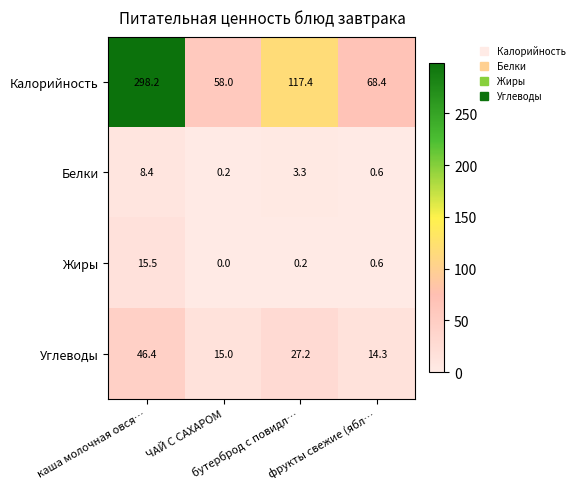

What is the difference between the maximum and minimum values in the Жиры series?

15.5